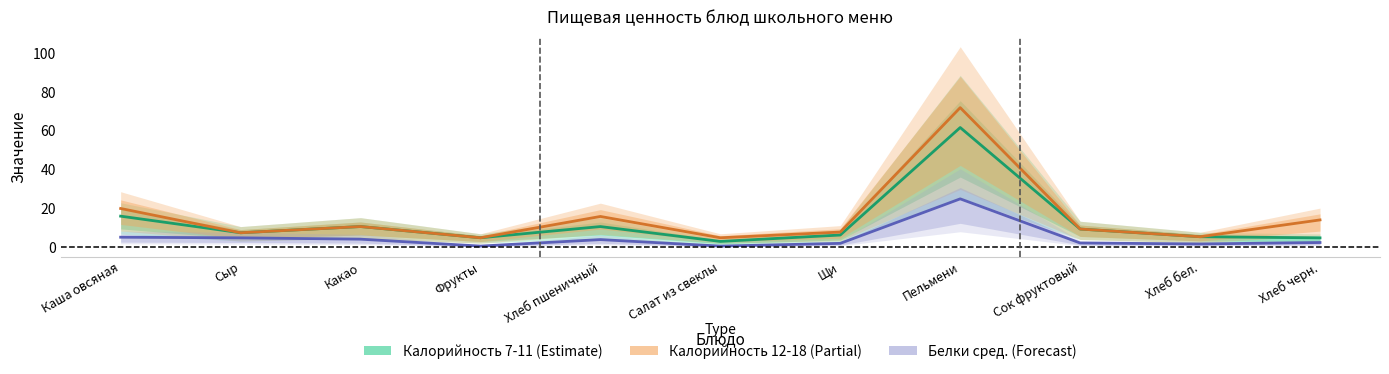

Where is the first local maximum for Калорийность 7-11 (Estimate)?

Какао